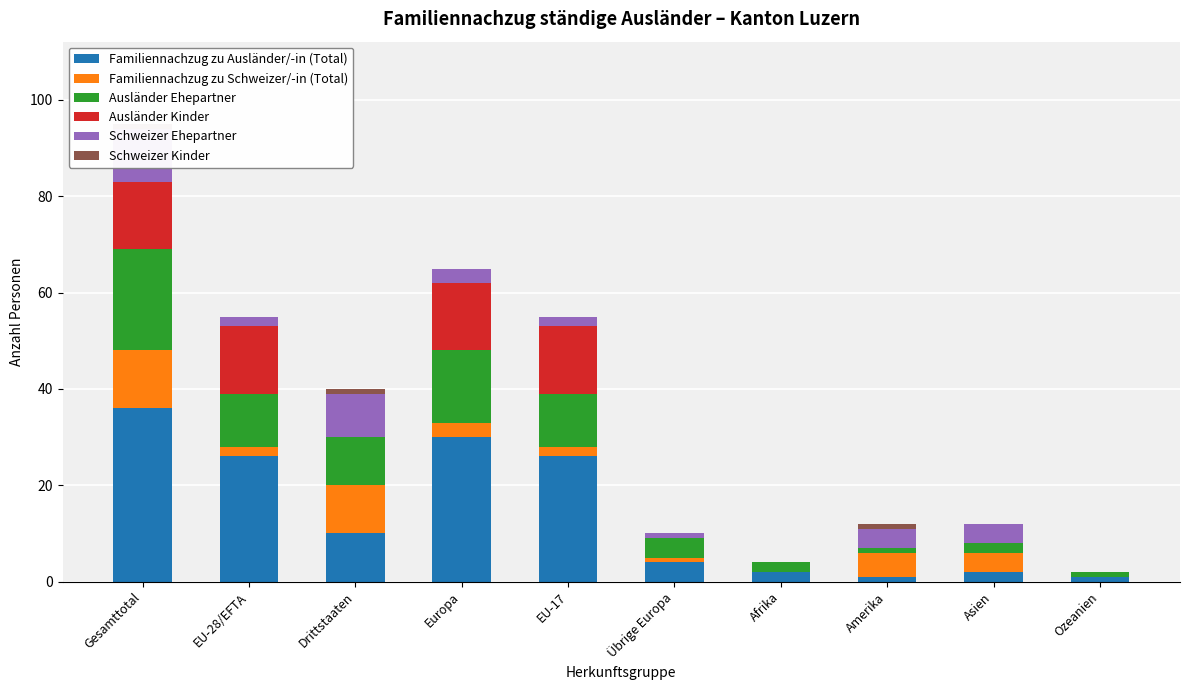

At which category is the sum across all series the highest?

Gesamttotal